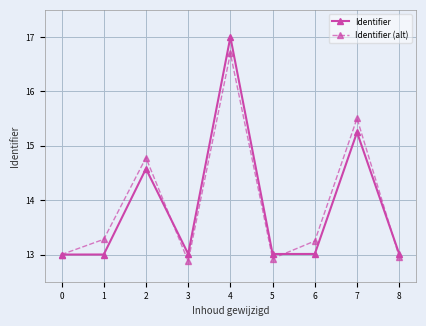

In Identifier, how many points are higher than both neighbors (excluding endpoints)?

3